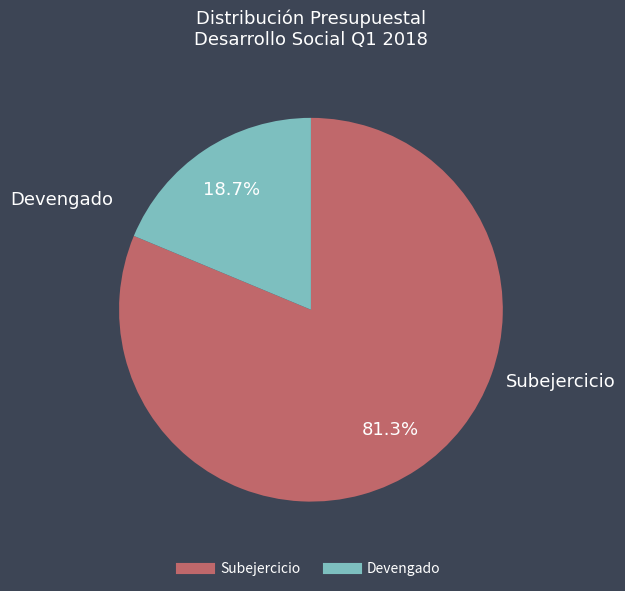

How many slices are in this pie chart?

2